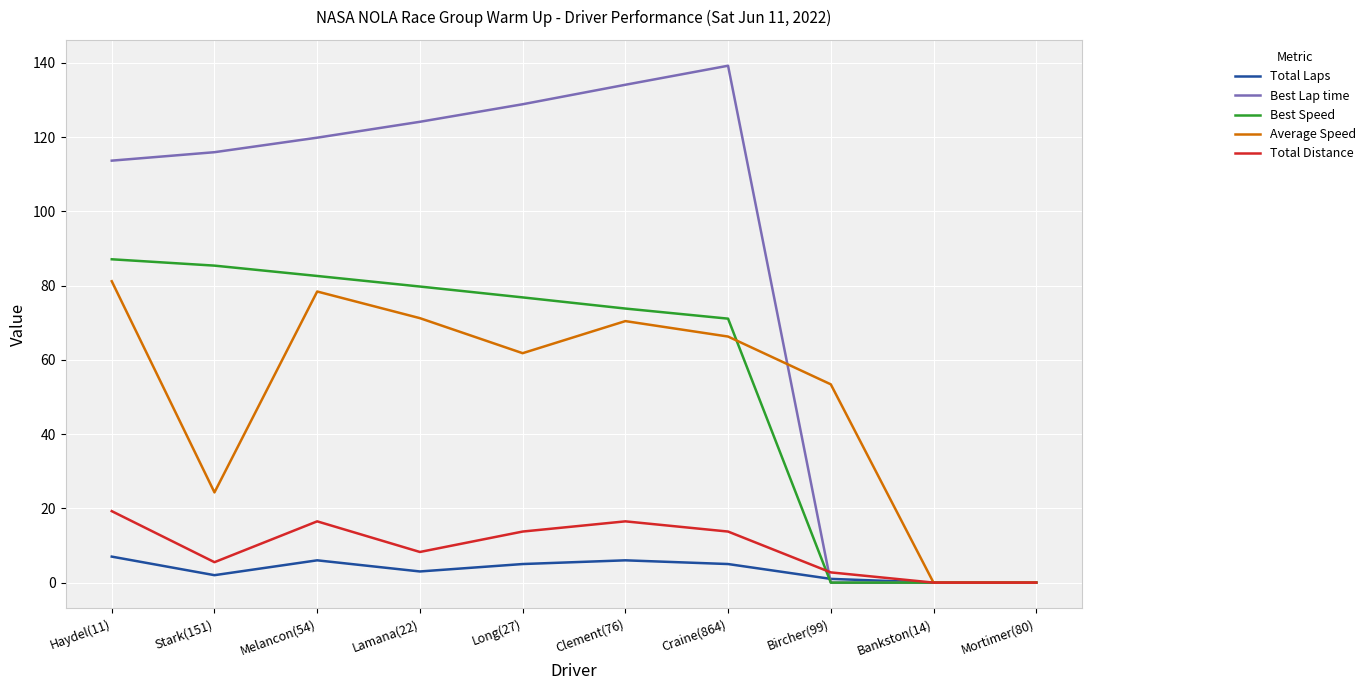

What is the highest value of the Best Speed series?

87.1